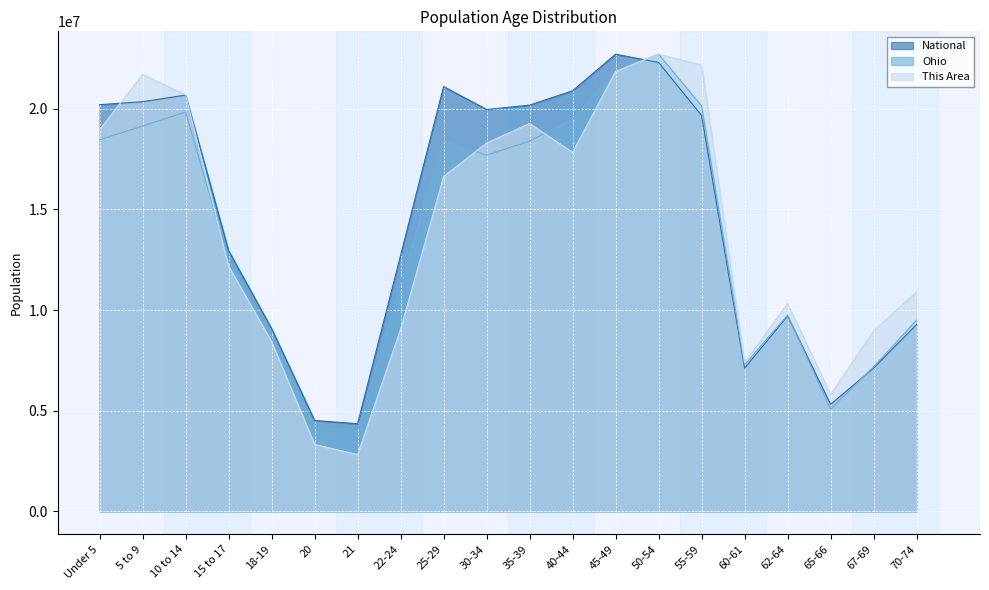

Where is the first local maximum for This Area?

5 to 9